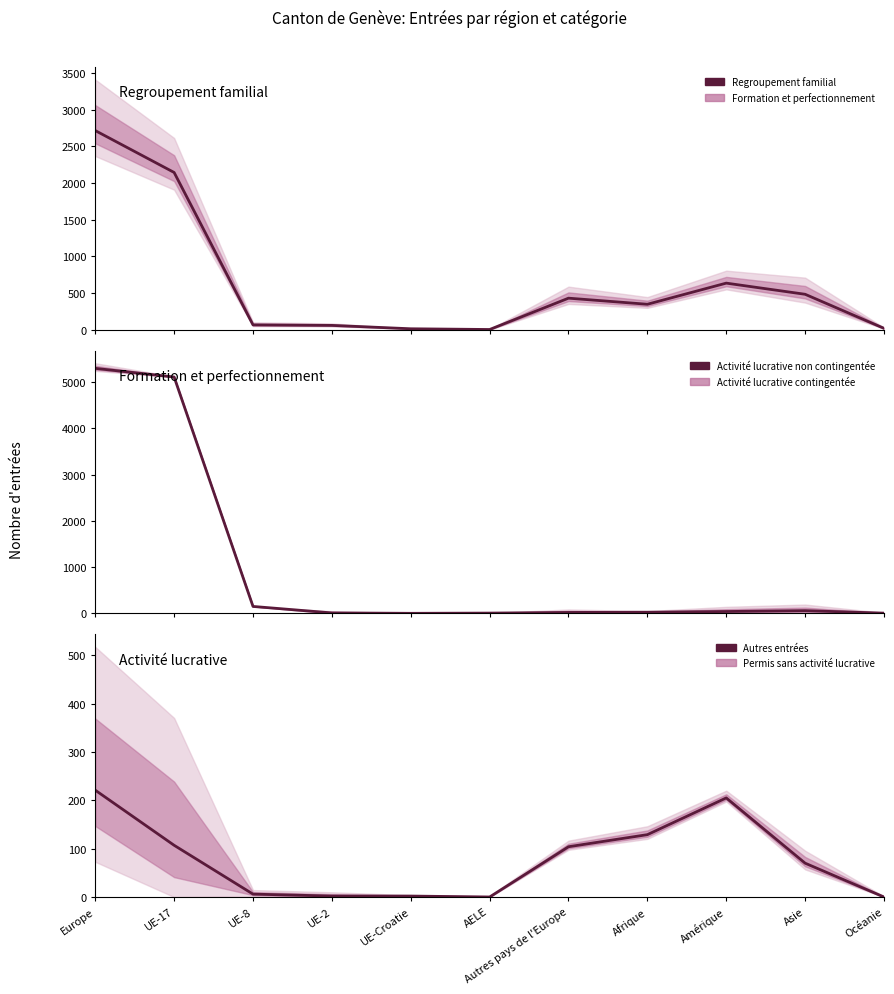

Does the chart have visible grid lines?

No